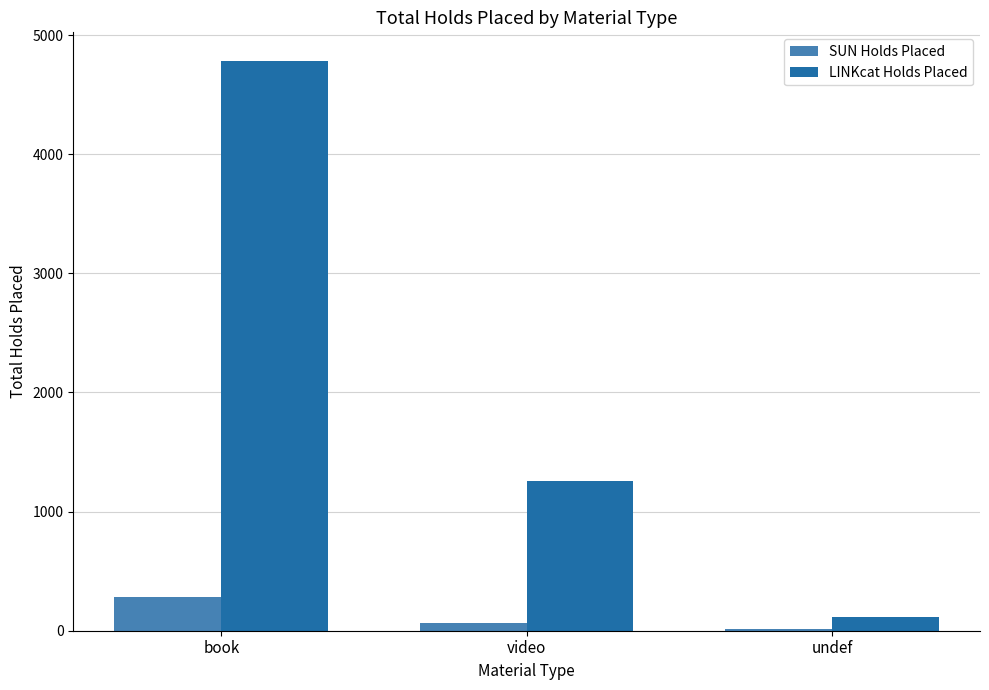

Between book and video, which series saw the biggest shift?

LINKcat Holds Placed